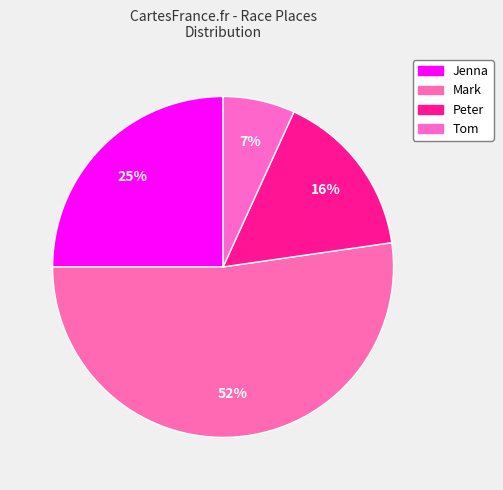

How many slices are in this pie chart?

4